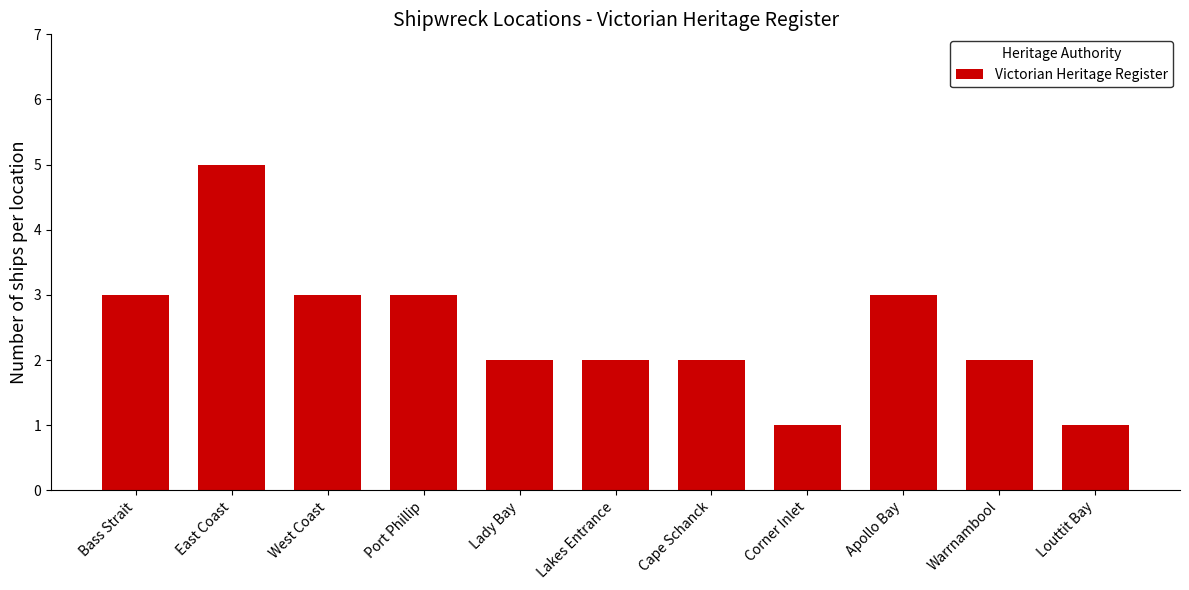

What is the average value?

2